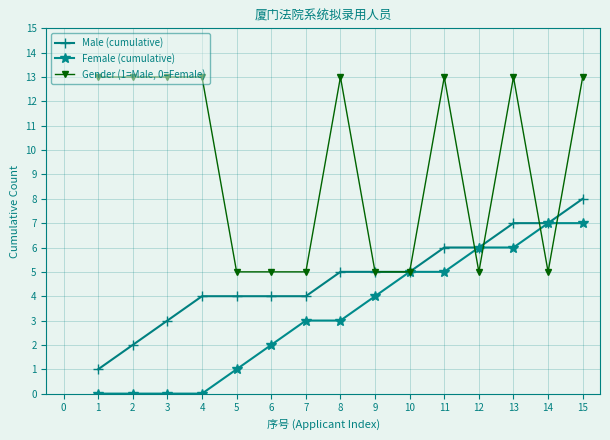

Is the value of Gender (1=Male, 0=Female) at 2 greater than the value of Female (cumulative) at 12?

Yes